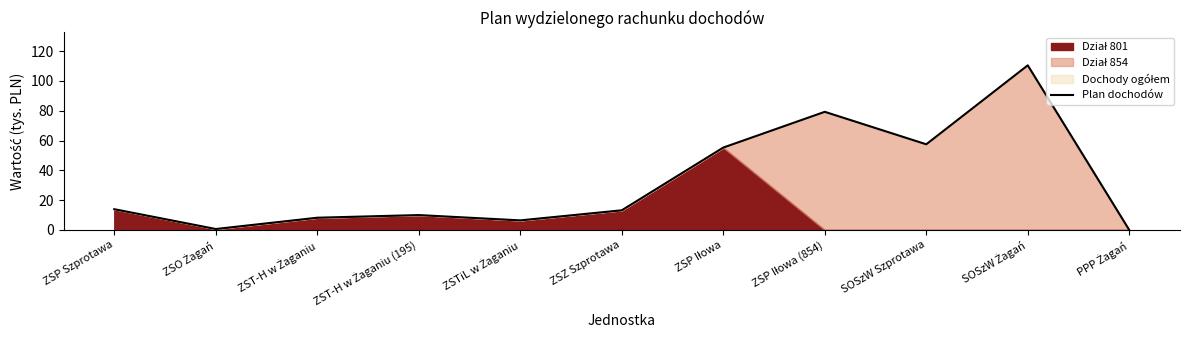

Rank the categories by value from highest to lowest.

SOSzW Żagań, ZSP Iłowa (854), SOSzW Szprotawa, ZSP Iłowa, ZSP Szprotawa, ZSZ Szprotawa, ZST-H w Żaganiu (195), ZST-H w Żaganiu, ZSTiL w Żaganiu, ZSO Żagań, PPP Żagań